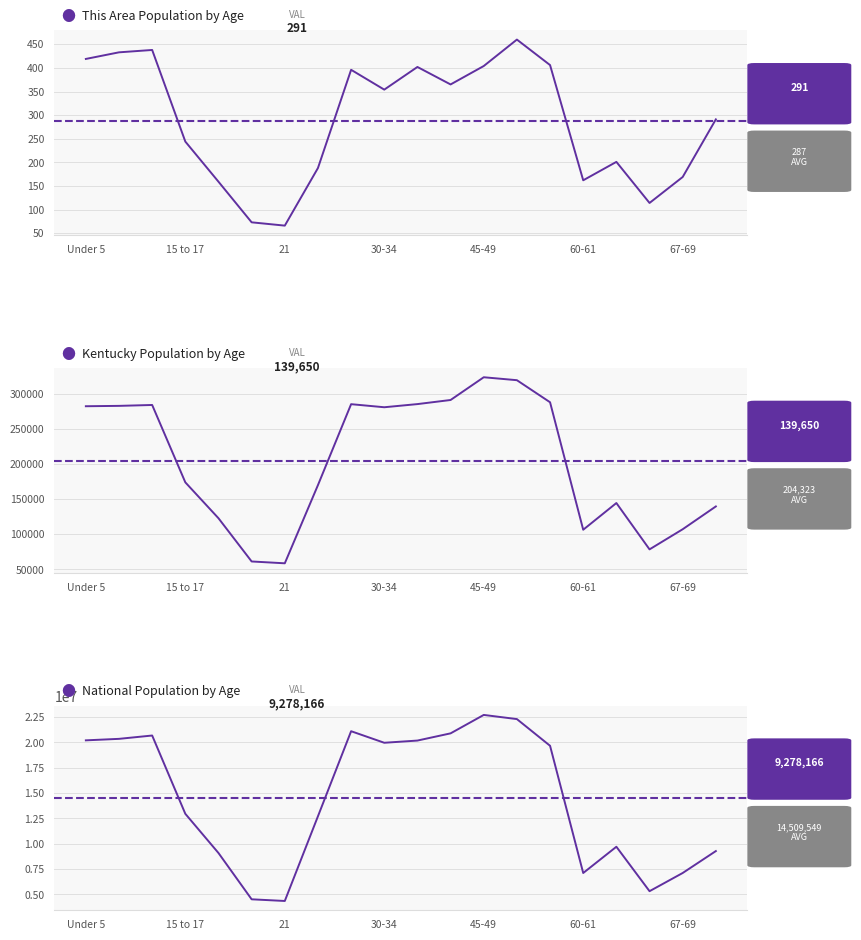

How many values in the National series exceed 19664805?

9